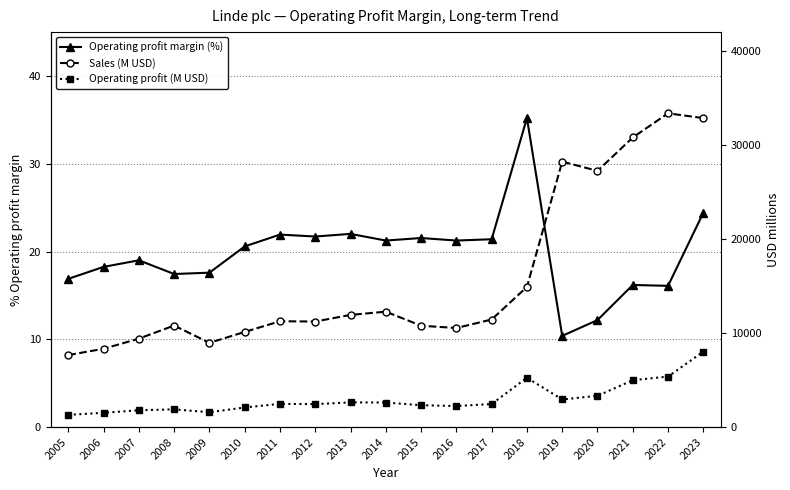

What is the spread (max minus min) of values at 2007?

9383.0